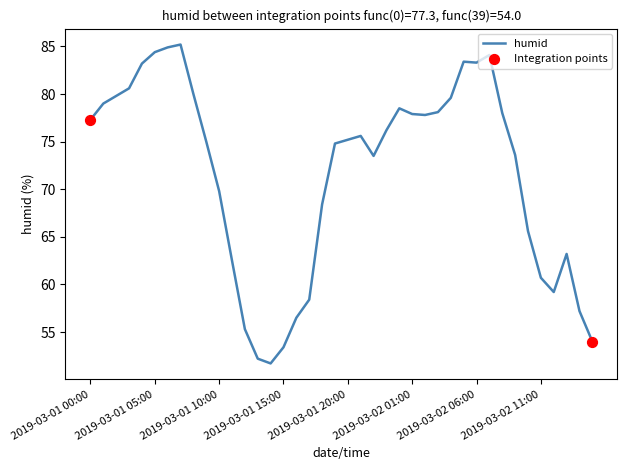

What is the difference between the maximum and minimum values?

33.5